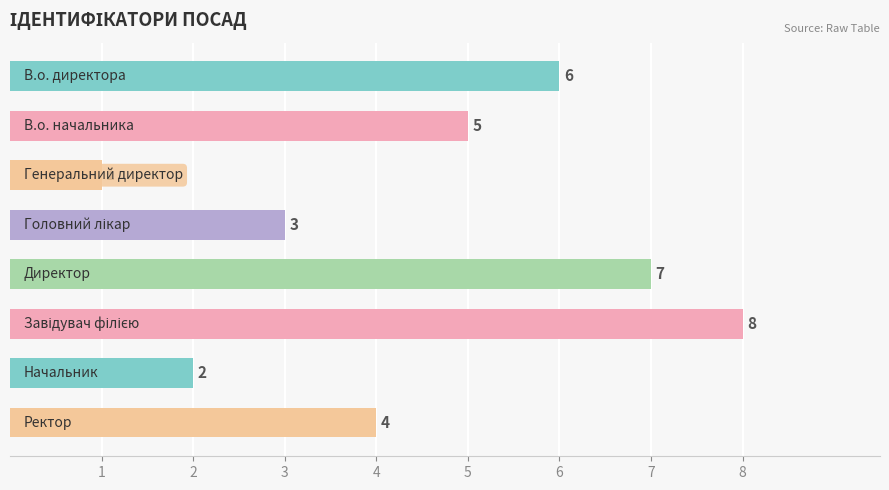

What is the difference between the maximum and second lowest values?

6